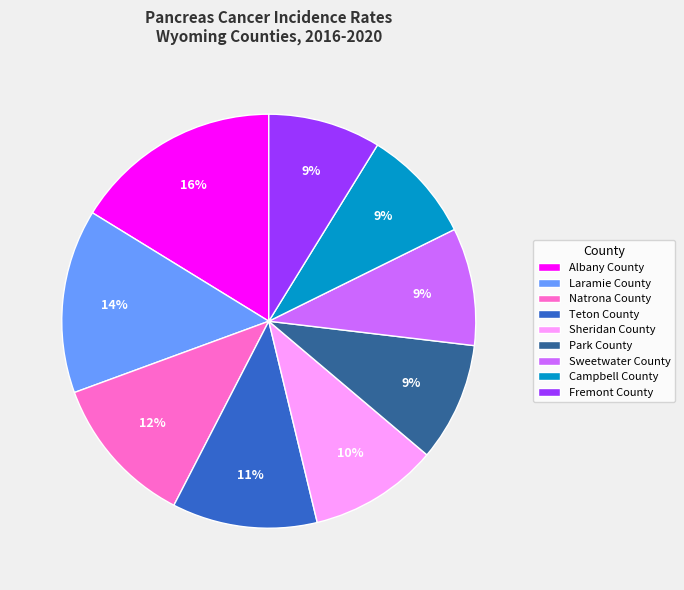

What percentage is the Albany County slice, to the nearest percent?

16%